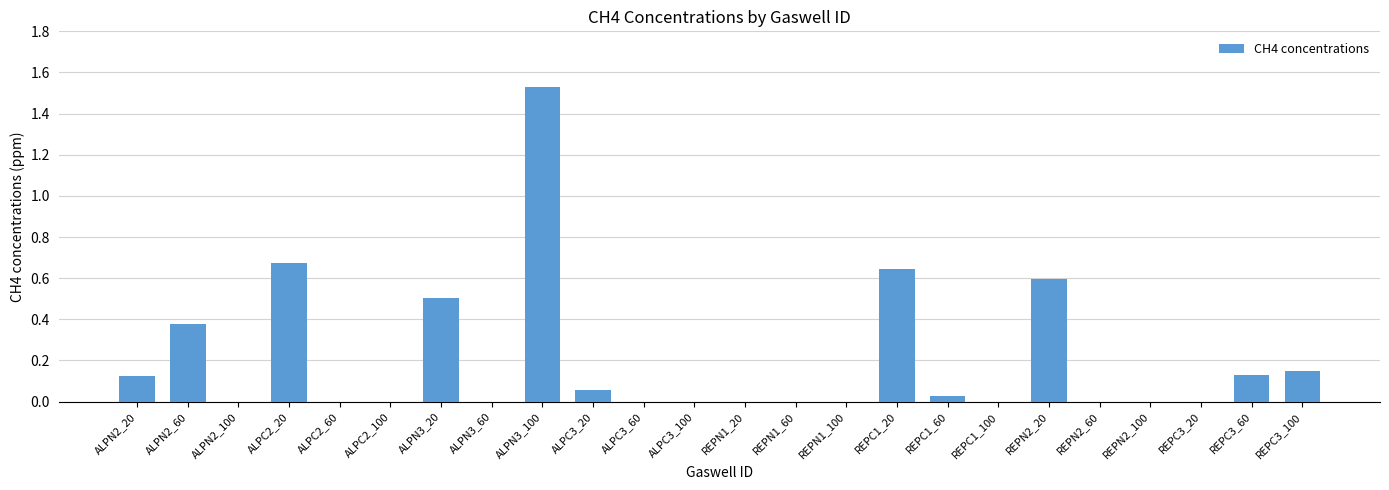

What is the sum of all values?

4.8